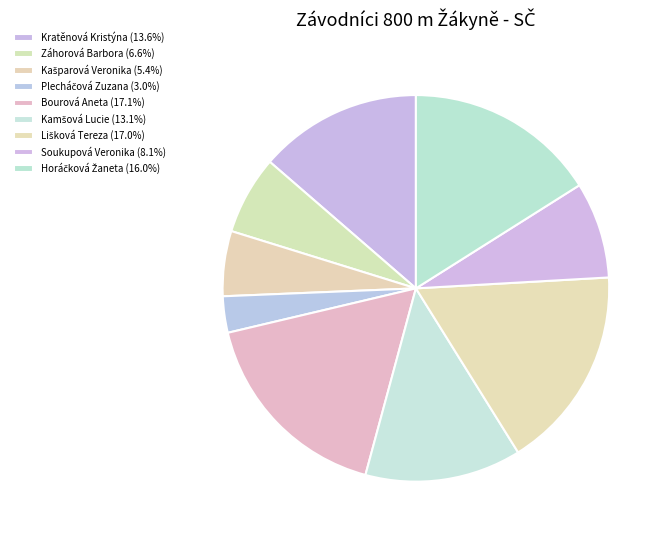

To the nearest percent, what percentage of the pie is Horáčková Žaneta?

16%